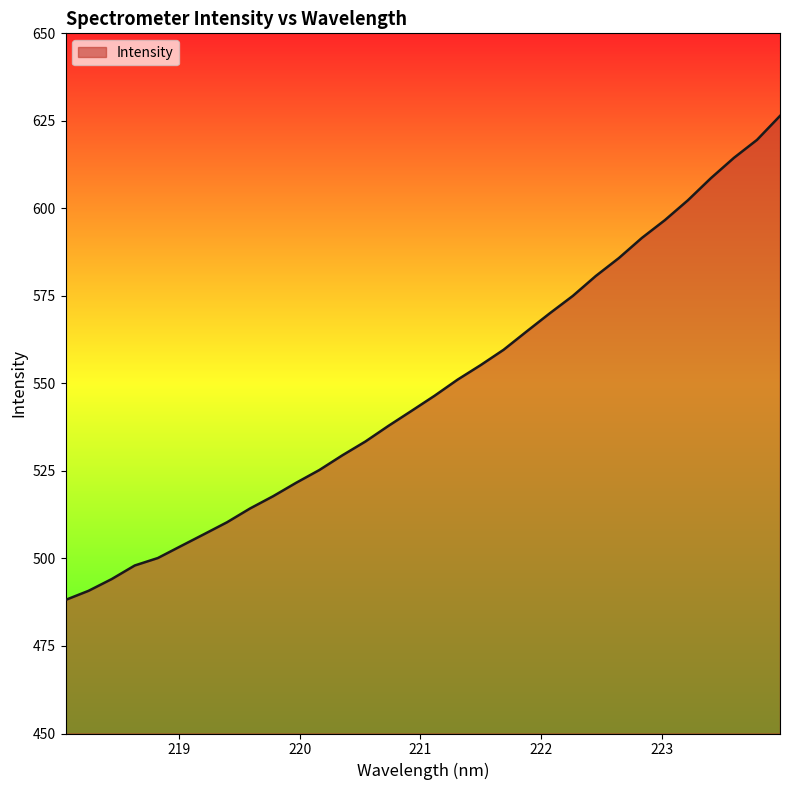

What is the difference between the maximum and minimum values?

138.3